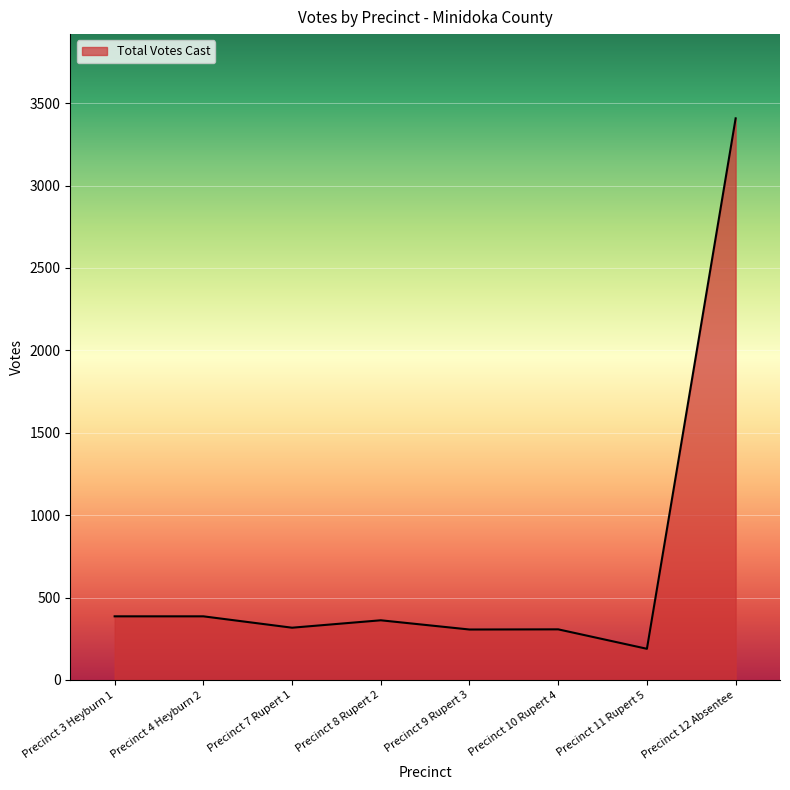

What is the change in value from Precinct 9 Rupert 3 to Precinct 11 Rupert 5?

-117